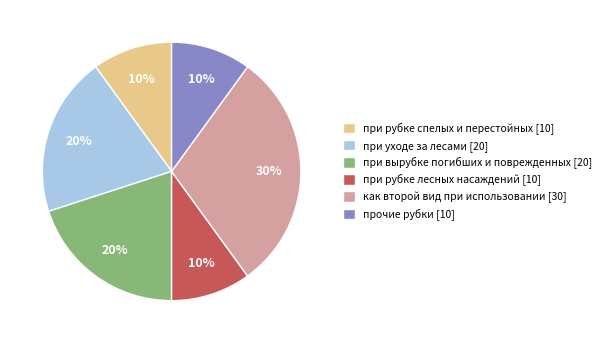

True or false: при вырубке погибших и поврежденных accounts for 7% of the total.

False